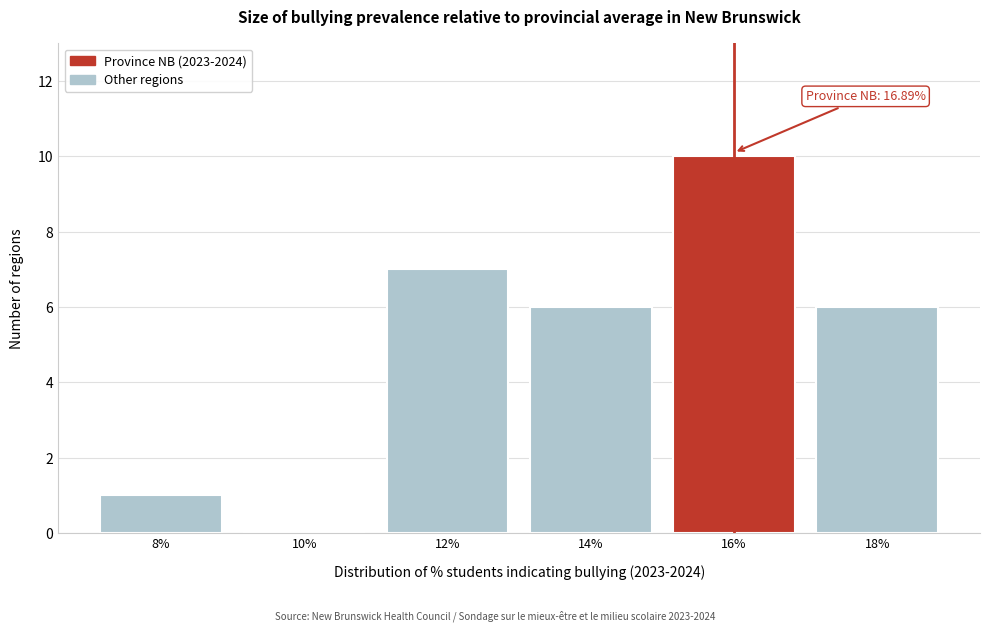

Reading left to right, what are all the values shown in this chart?

8%=1	10%=0	12%=7	14%=6	16%=10	18%=6